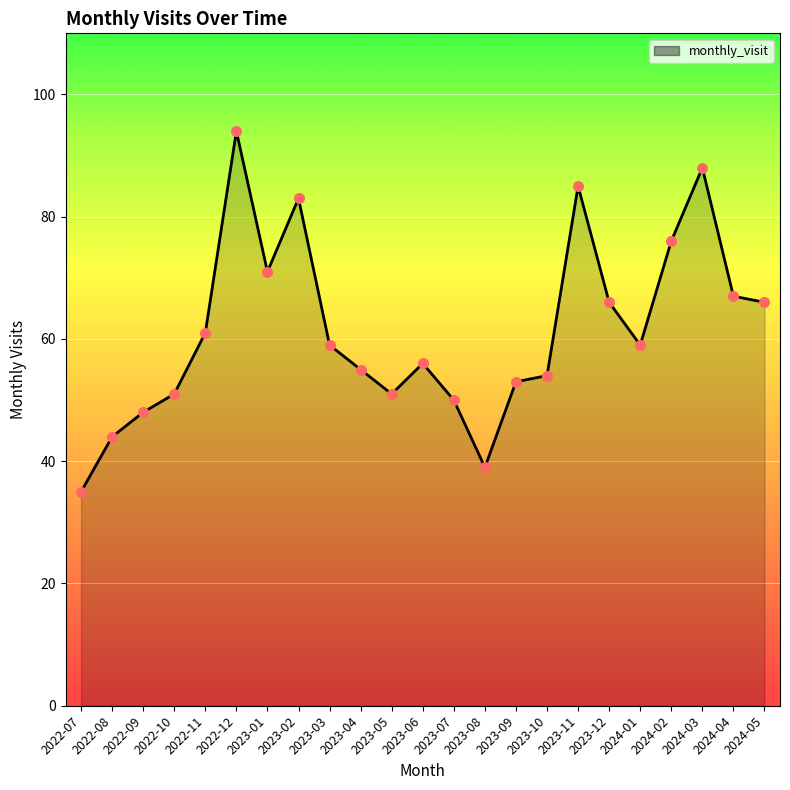

Which has a higher value, 2024-03 or 2023-11?

2024-03